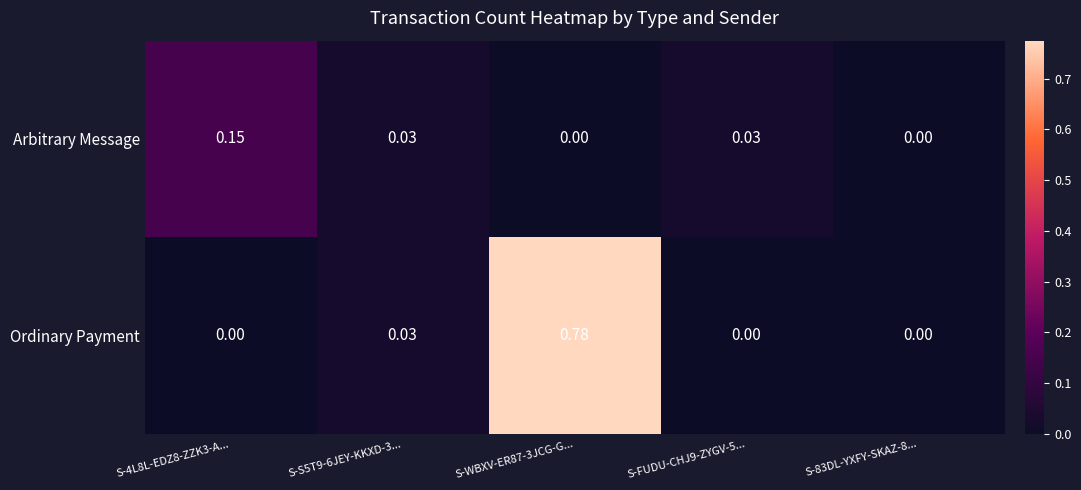

Which series changed the most between S-4L8L-EDZ8-ZZK3-A... and S-83DL-YXFY-SKAZ-8...?

Arbitrary Message